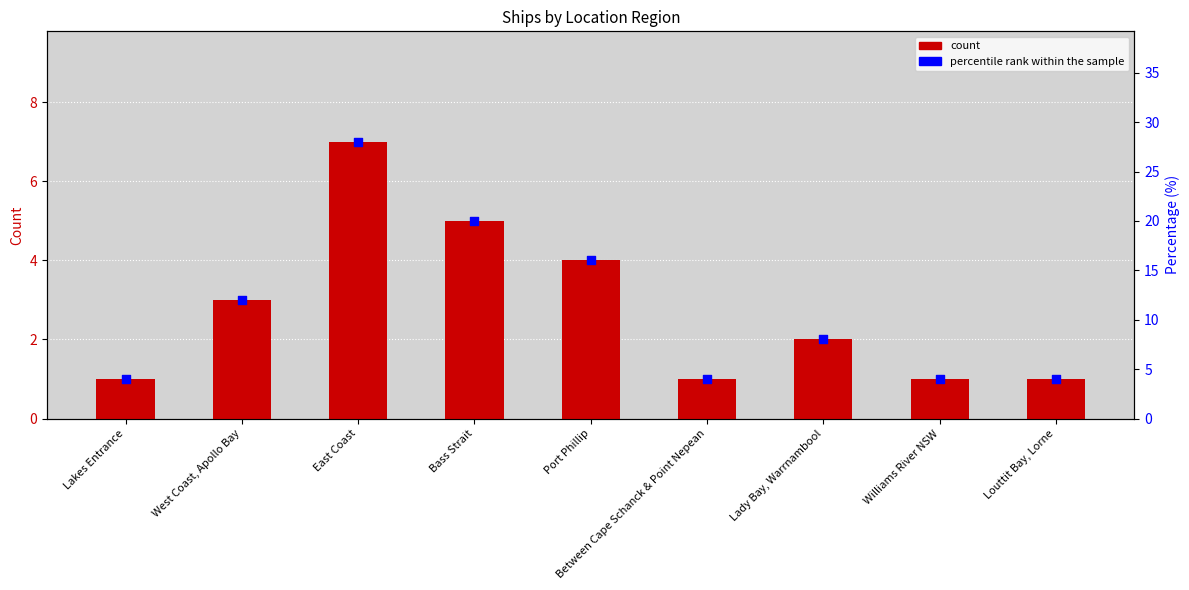

What is the total value across all series at Bass Strait?

25.0